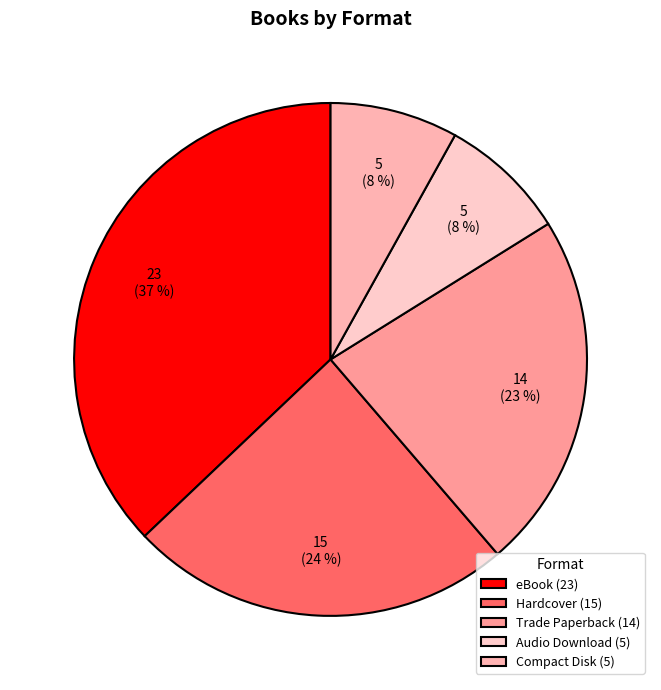

What is the ratio of the value at Hardcover to the value at Audio Download?

3.0